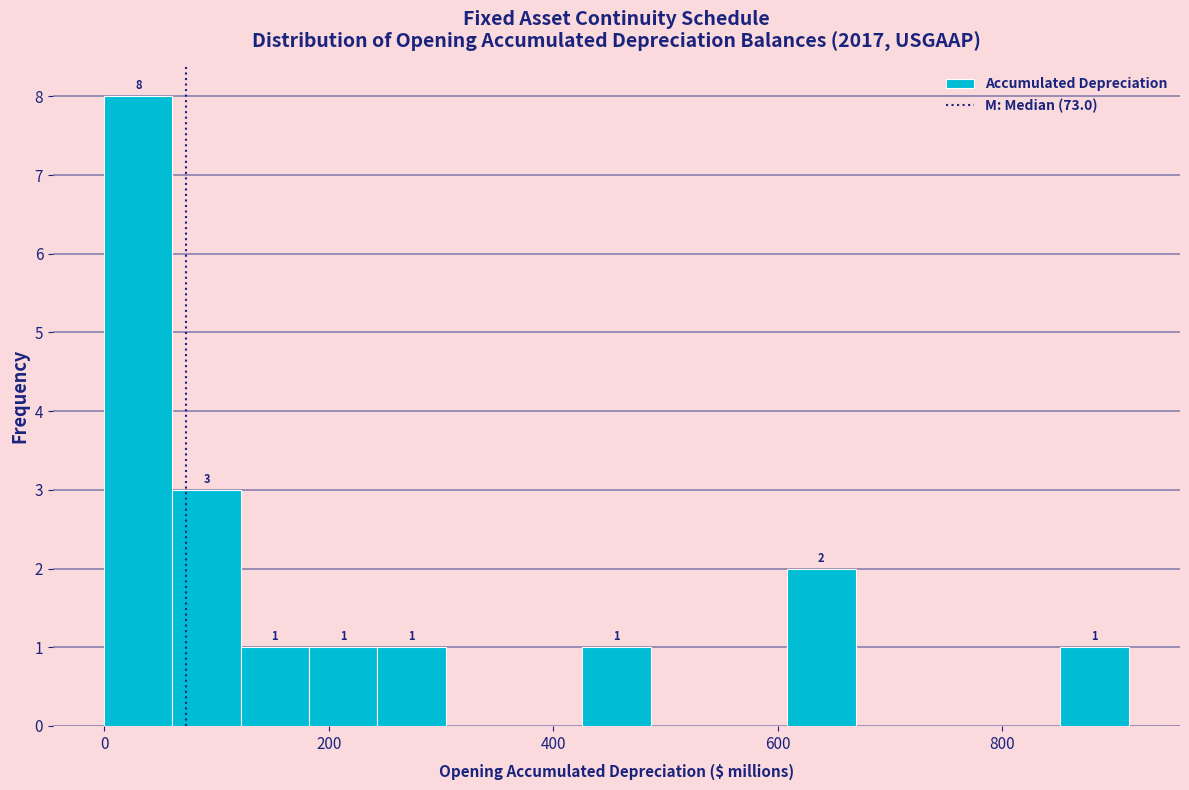

Around what value on the x-axis is the tallest bar? Give the approximate position of its centre, as read against the axis.

40